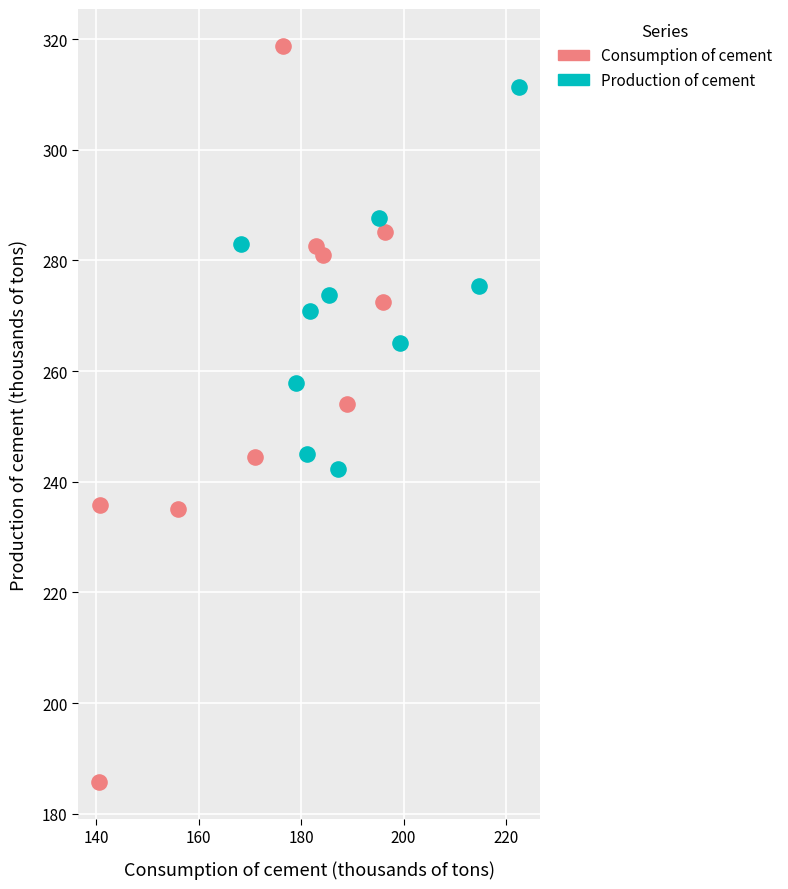

Which series has the largest Y range (max minus min)?

Consumption of cement